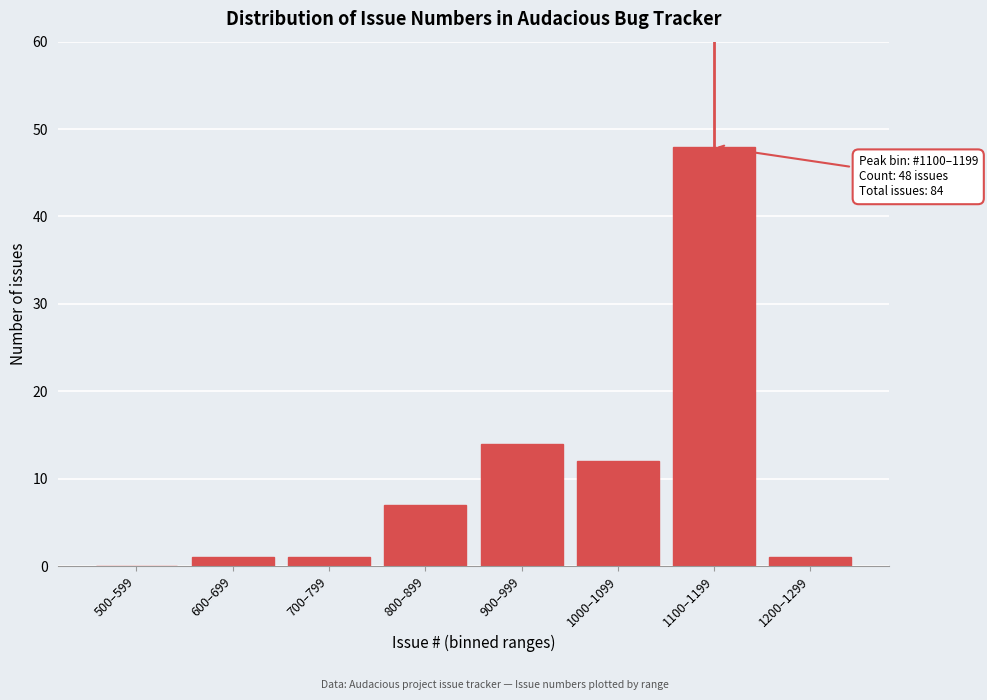

Reading right to left, extract all data points from this chart.

1200–1299=1	1100–1199=48	1000–1099=12	900–999=14	800–899=7	700–799=1	600–699=1	500–599=0